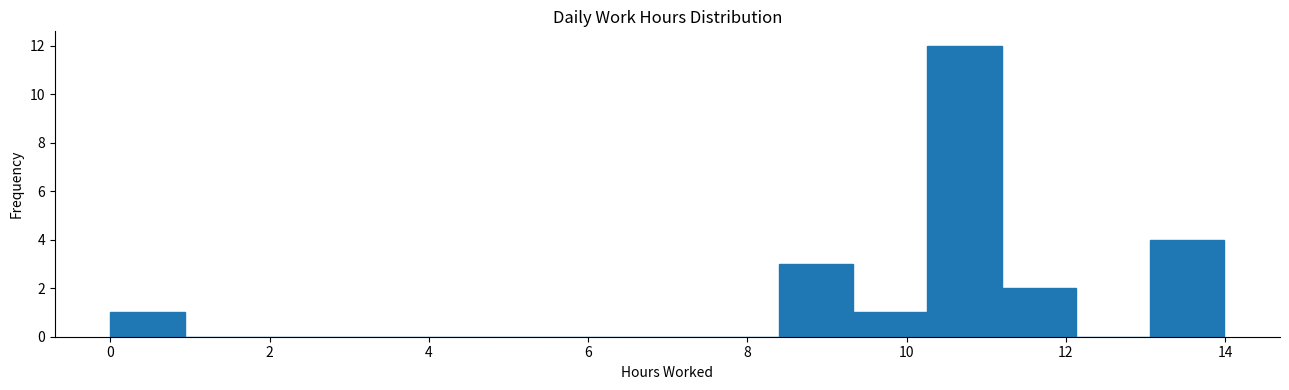

Reading left to right, list every bar in this chart as the range it spans on the x-axis followed by its height. Neither the bar edges nor the heights are printed on the chart, so give them approximately, as read against the axes.

0.0 to 1.0: 1
1.0 to 1.8: 0
1.8 to 2.8: 0
2.8 to 3.8: 0
3.8 to 4.6: 0
4.6 to 5.6: 0
5.6 to 6.6: 0
6.6 to 7.4: 0
7.4 to 8.4: 0
8.4 to 9.4: 3
9.4 to 10.2: 1
10.2 to 11.2: 12
11.2 to 12.2: 2
12.2 to 13.0: 0
13.0 to 14.0: 4